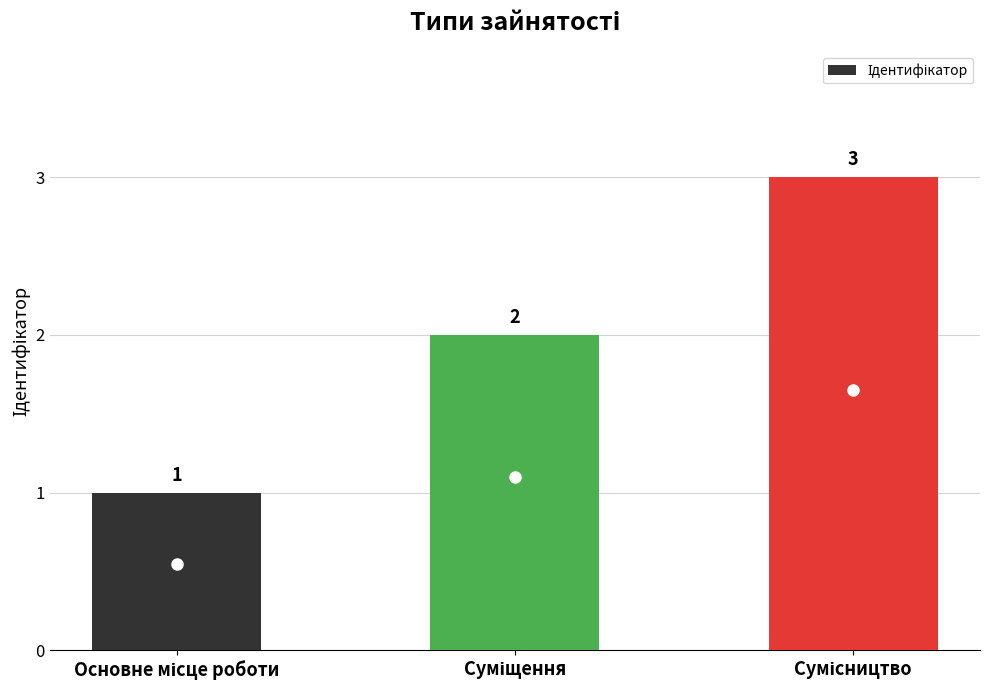

How many values are between 1 and 3?

3